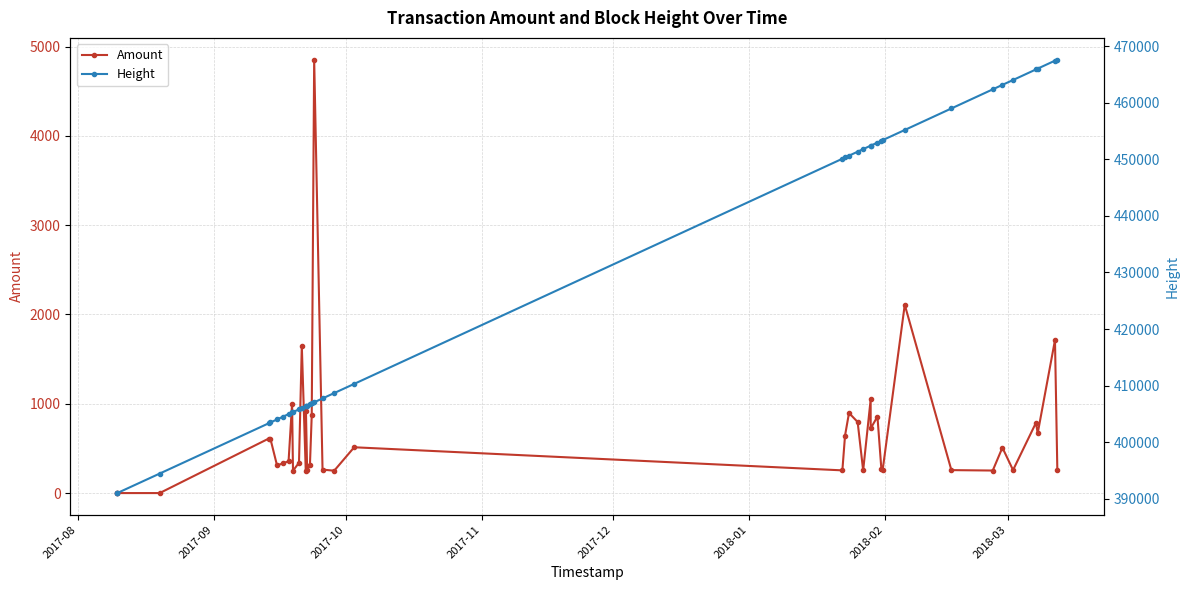

True or false: Amount and Height intersect in this chart.

False